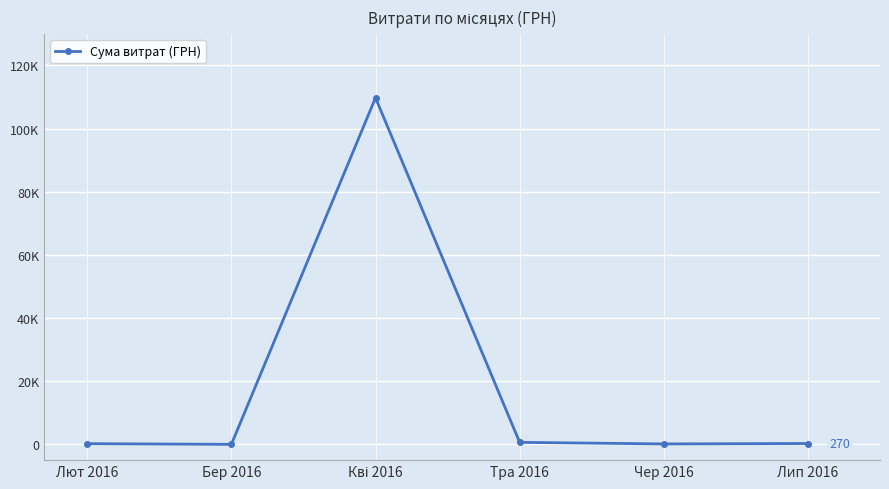

Rank the categories by value from highest to lowest.

Кві 2016, Тра 2016, Лип 2016, Лют 2016, Чер 2016, Бер 2016